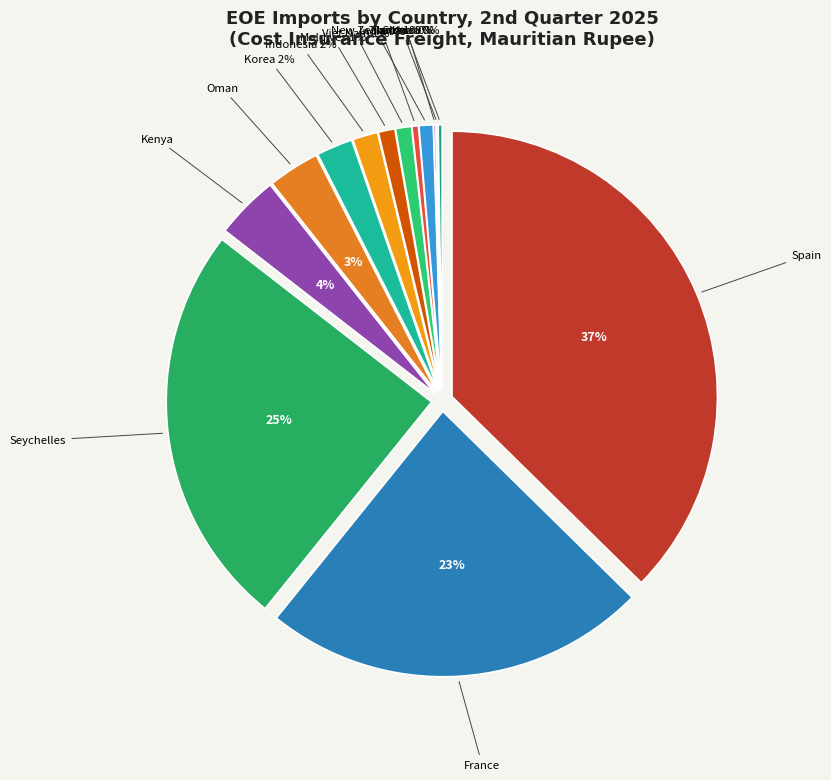

Does any single category account for the majority?

No